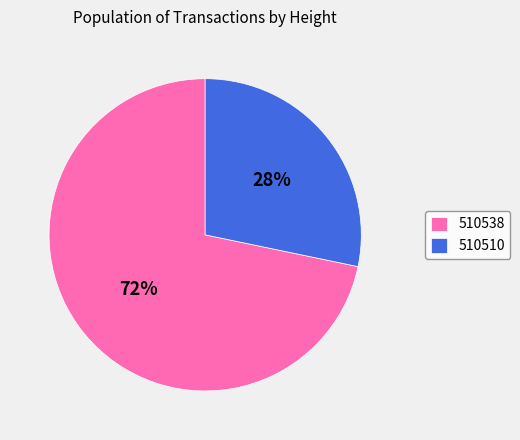

To the nearest percent, what is the average slice percentage?

50%